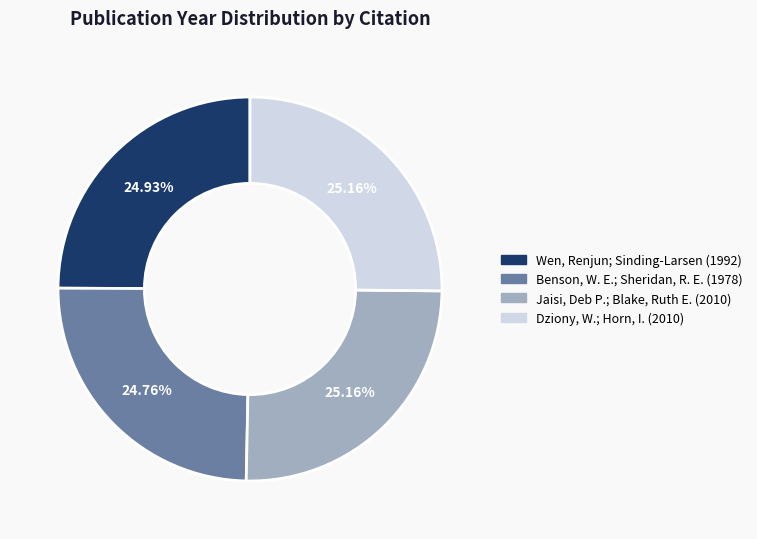

Is there a majority slice in this chart?

No